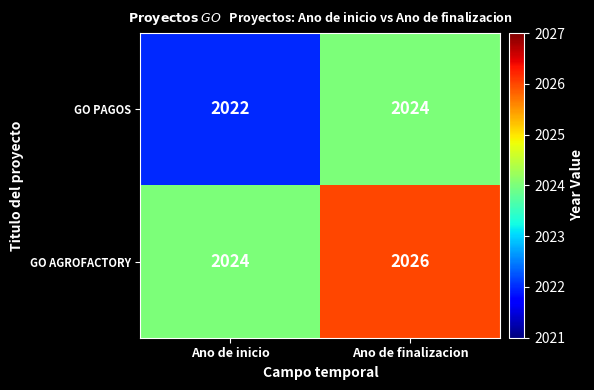

At which category does the chart reach its minimum across all series?

Ano de inicio